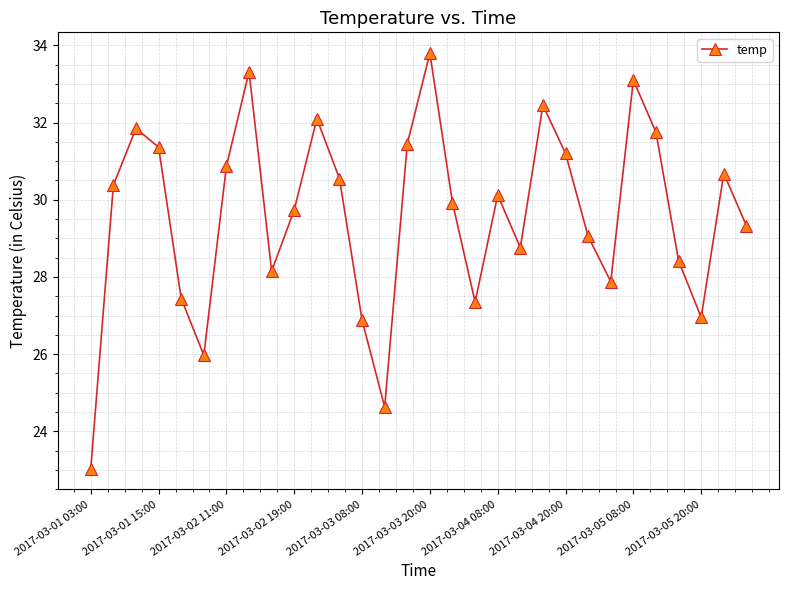

What is the smallest value displayed?

23.0